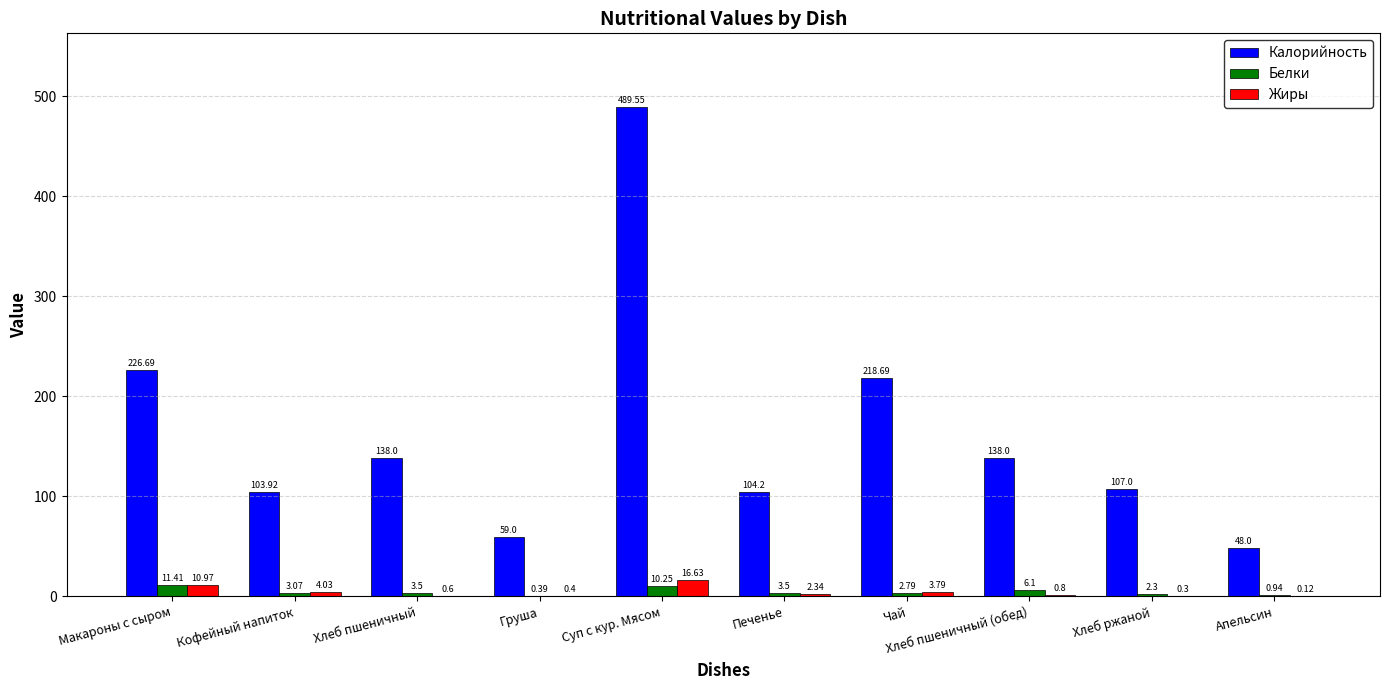

Which series has the widest spread of values?

Калорийность